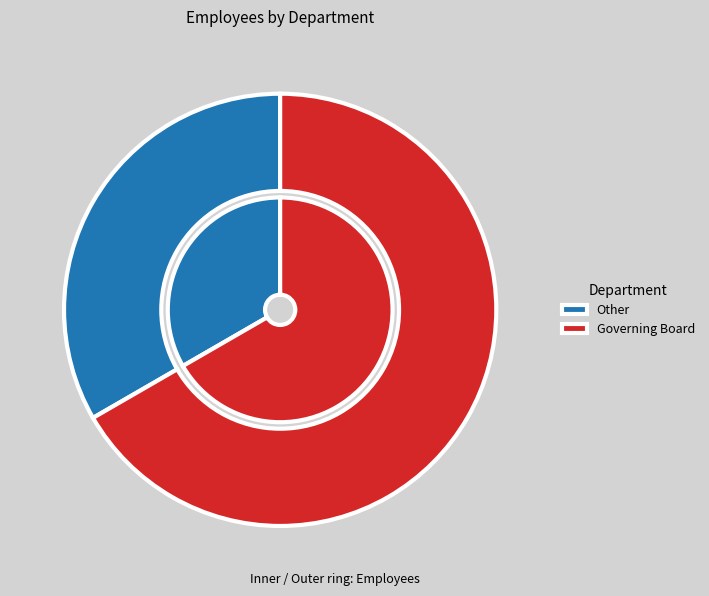

Is there any slice that represents more than half of the pie?

Yes